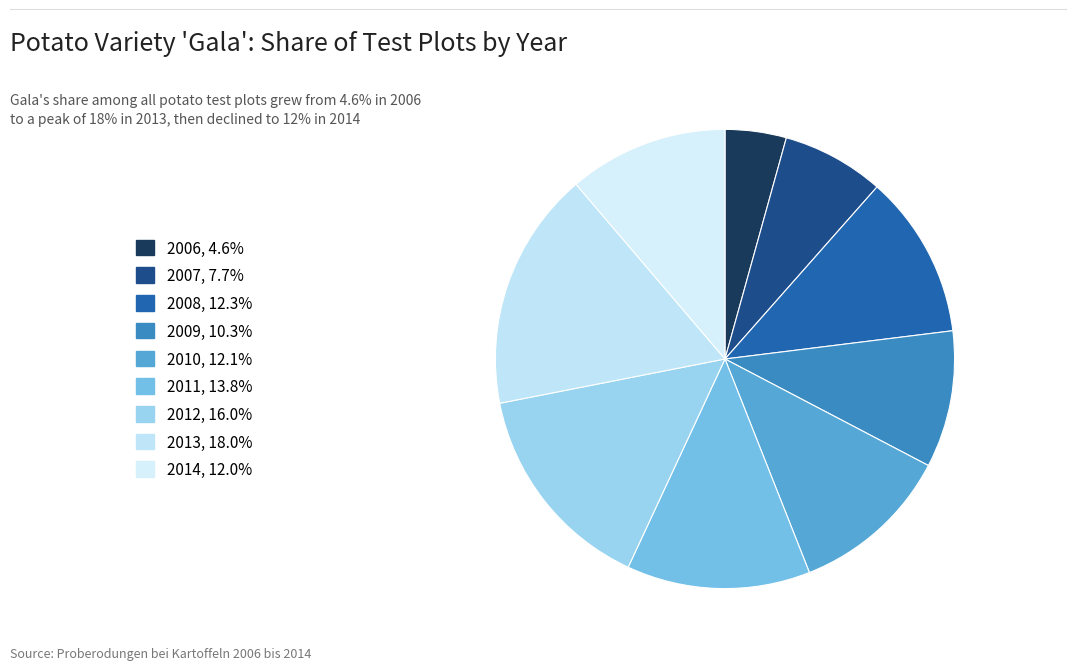

Does 2013 account for over 50% of the chart?

No